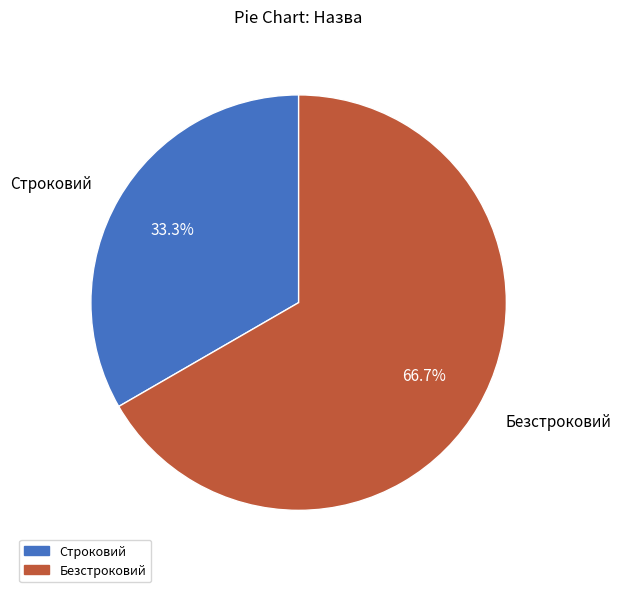

Is Безстроковий the majority of the pie?

Yes